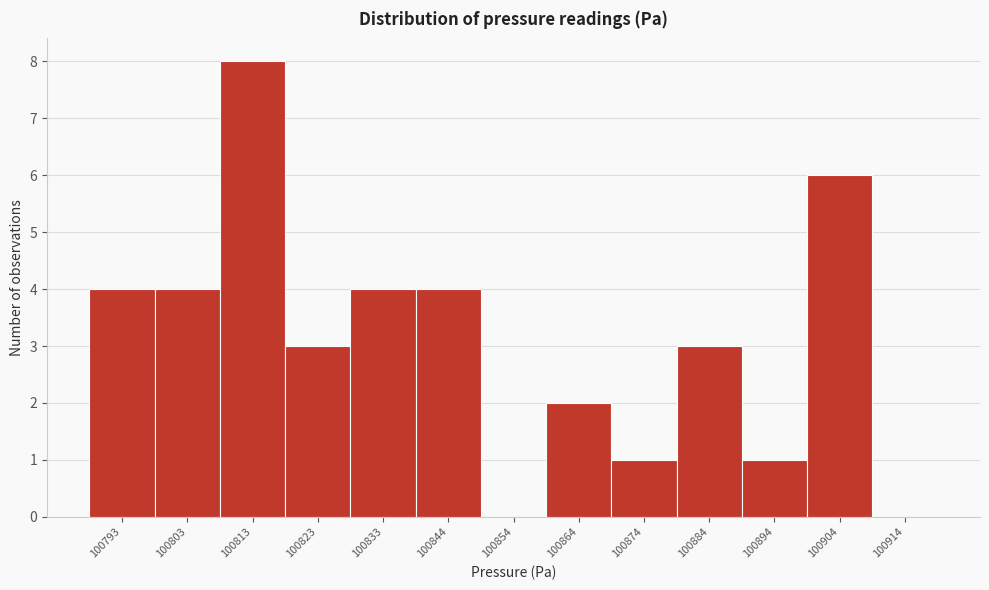

Reading left to right, extract all data points from this chart.

100793=4	100803=4	100813=8	100823=3	100833=4	100844=4	100854=0	100864=2	100874=1	100884=3	100894=1	100904=6	100914=0